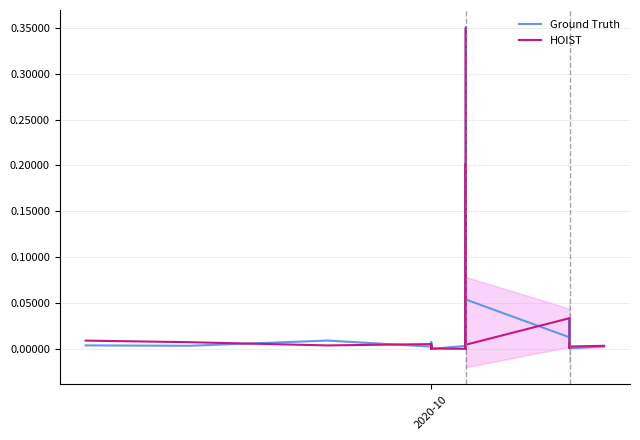

Does the chart display data point markers on the line(s)?

No